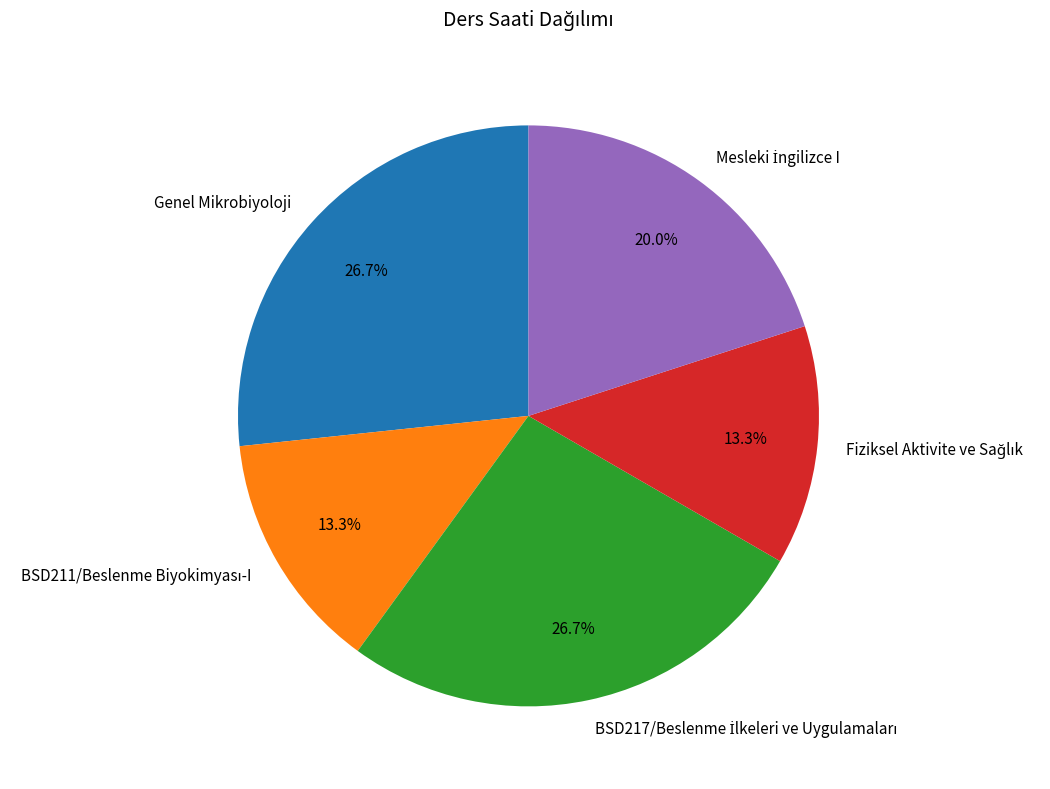

To the nearest percent, what is the average slice percentage?

20%